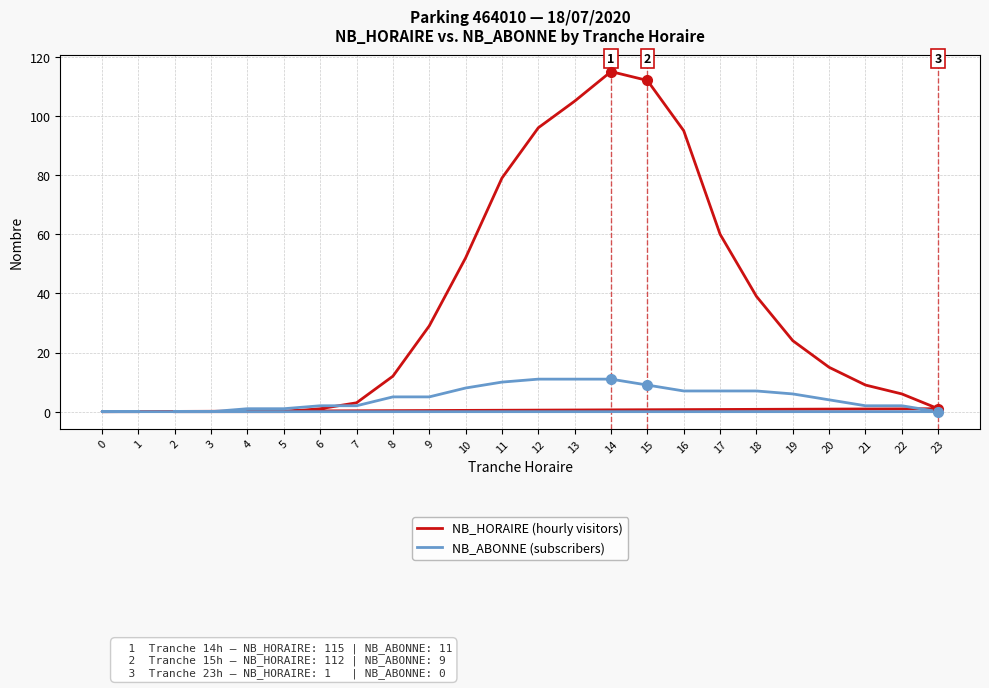

Which series has the widest spread of values?

NB_HORAIRE (hourly visitors)